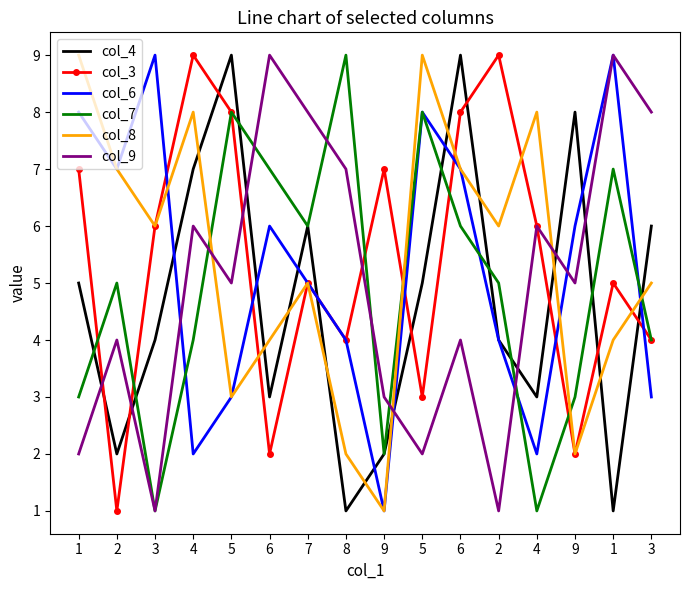

What are all the series names shown in the legend?

col_4, col_3, col_6, col_7, col_8, col_9